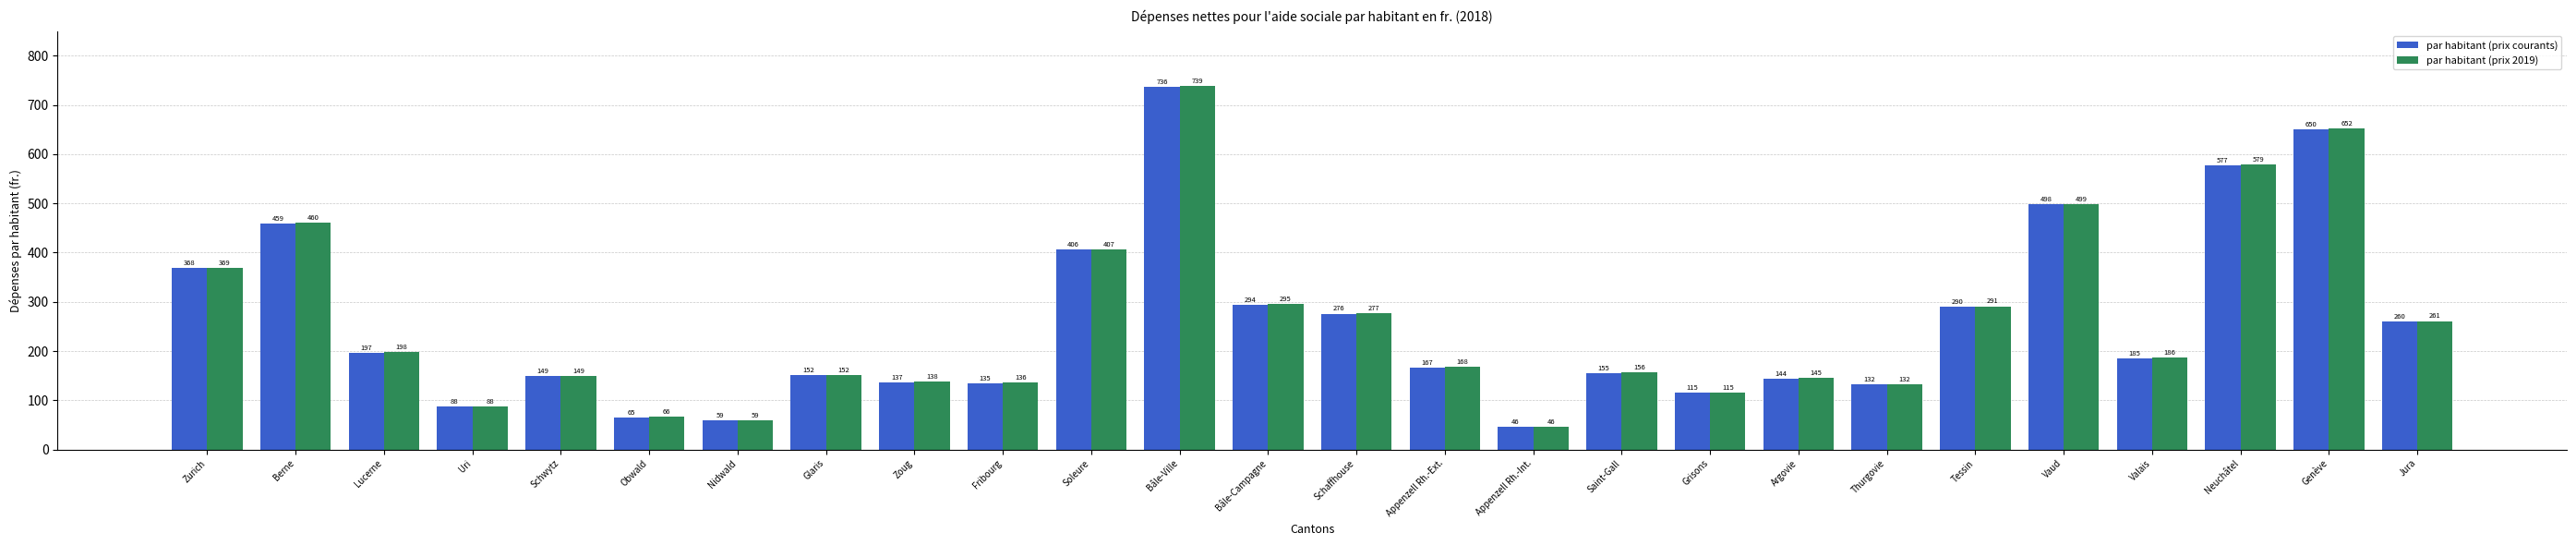

At which label is par habitant (prix 2019) closest to 392?

Soleure